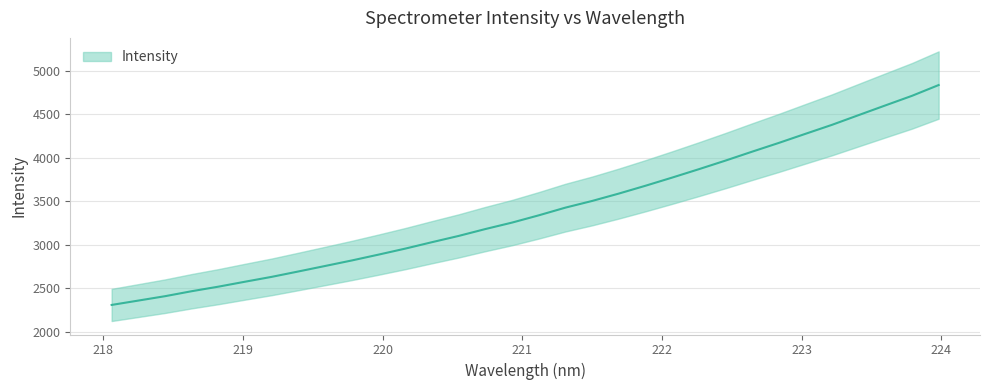

Count the number of data series in this chart.

1